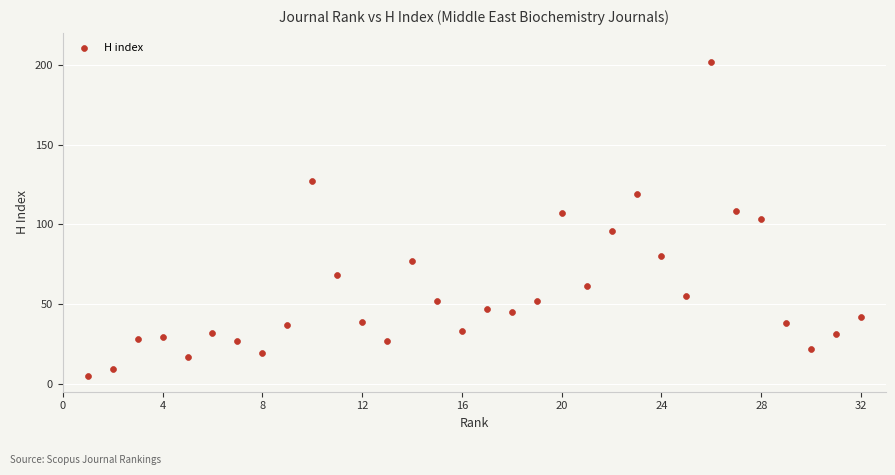

What is the range of Y values (max minus min)?

197